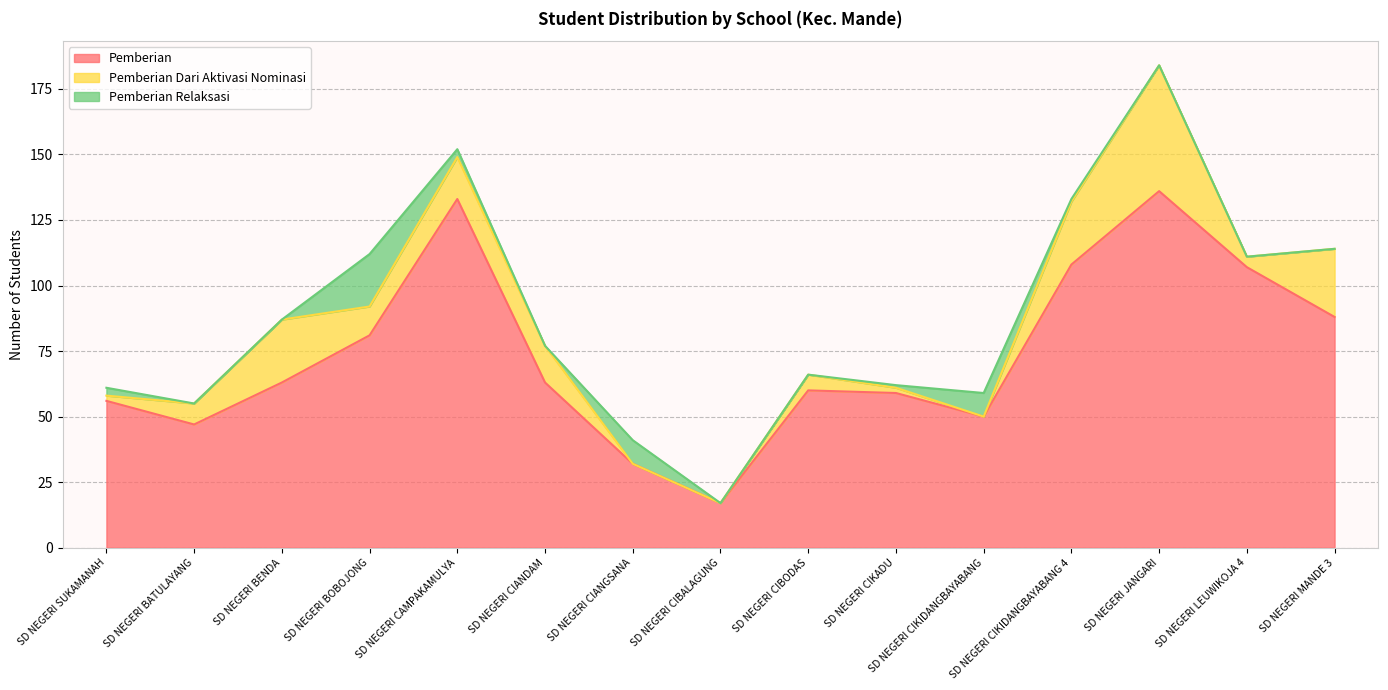

How many positive values does the Pemberian Dari Aktivasi Nominasi series have?

12